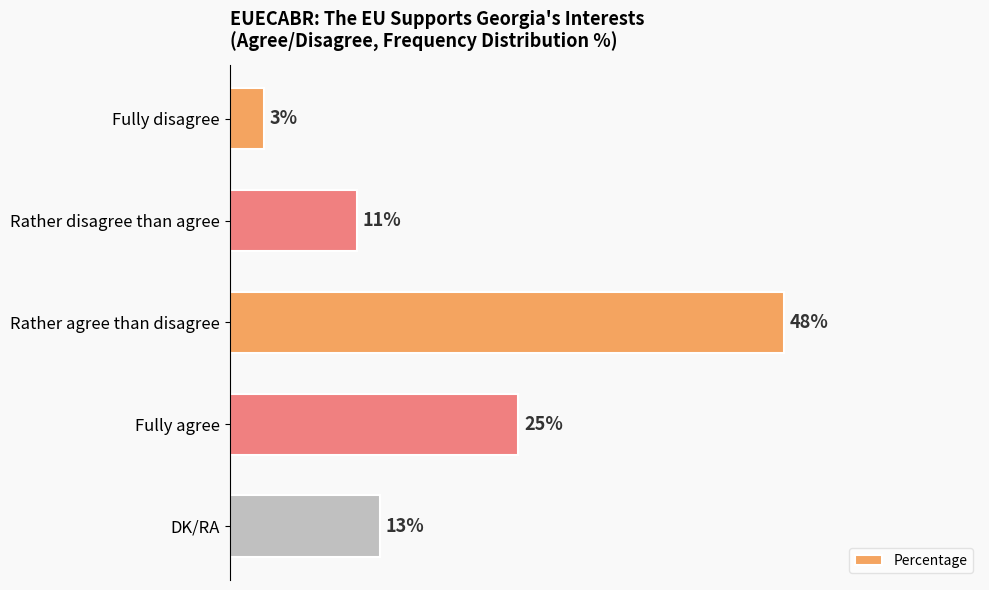

Which category has the highest value across all series?

Rather agree than disagree